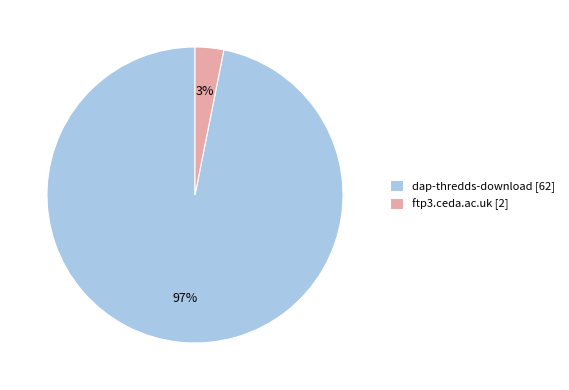

Which has a higher value, dap-thredds-download [62] or ftp3.ceda.ac.uk [2]?

dap-thredds-download [62]